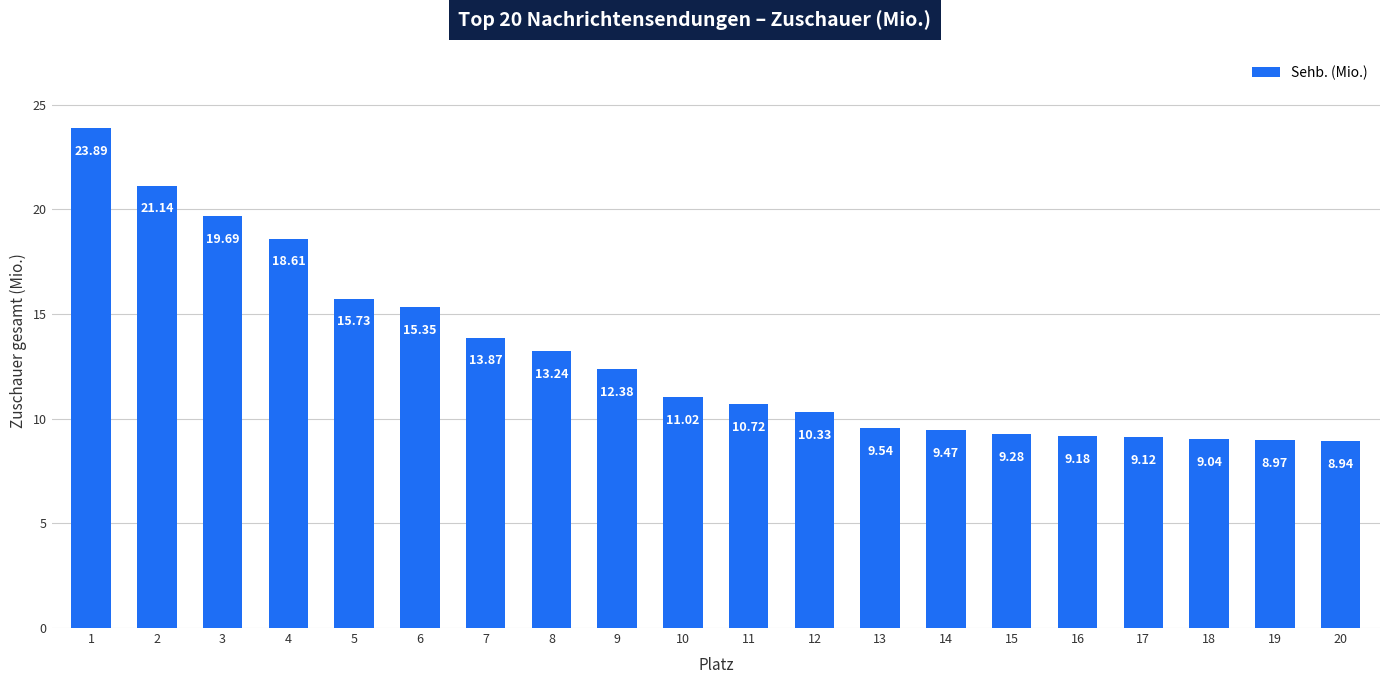

What is the maximum value shown in the chart?

23.9